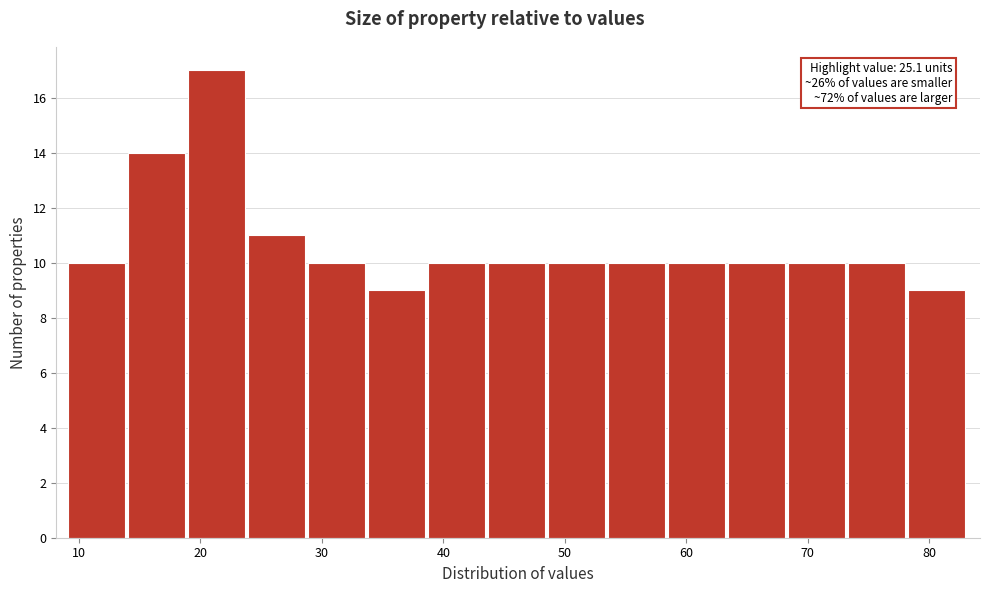

Which range on the x-axis has the tallest bar?

19 to 24